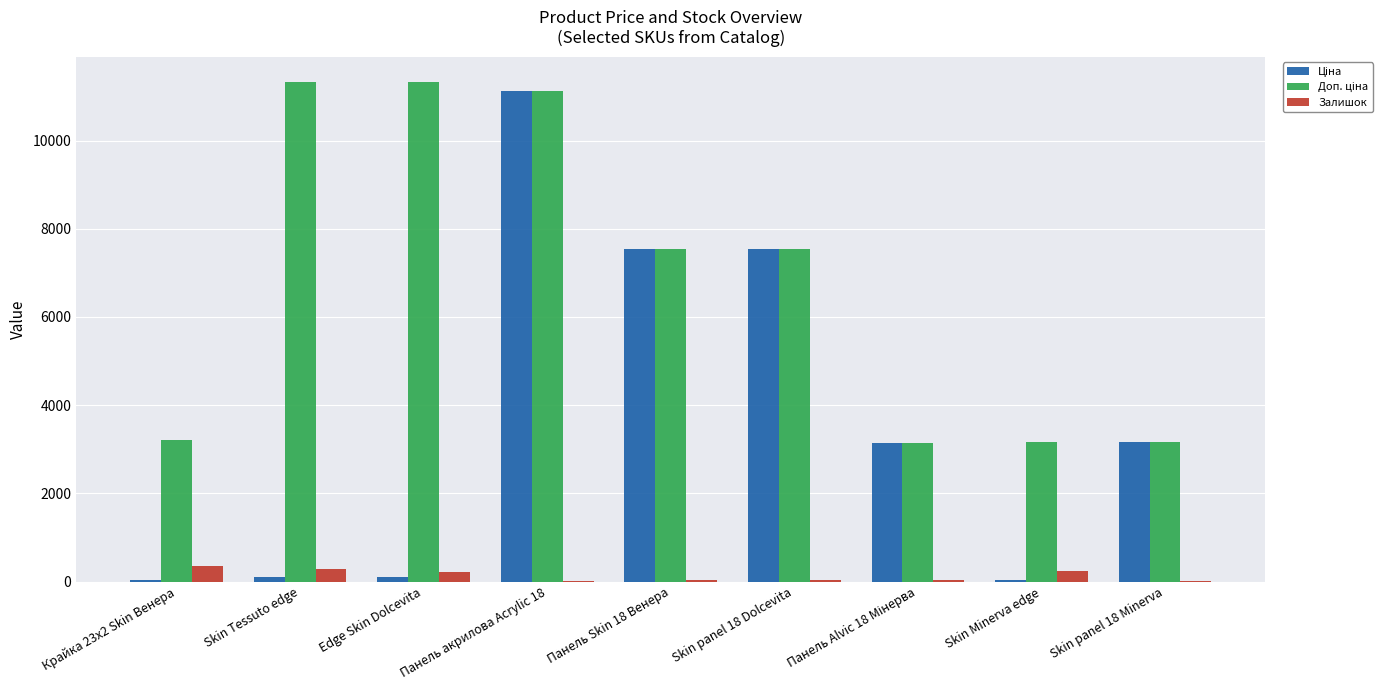

At which category is the sum across all series the highest?

Панель акрилова Acrylic 18